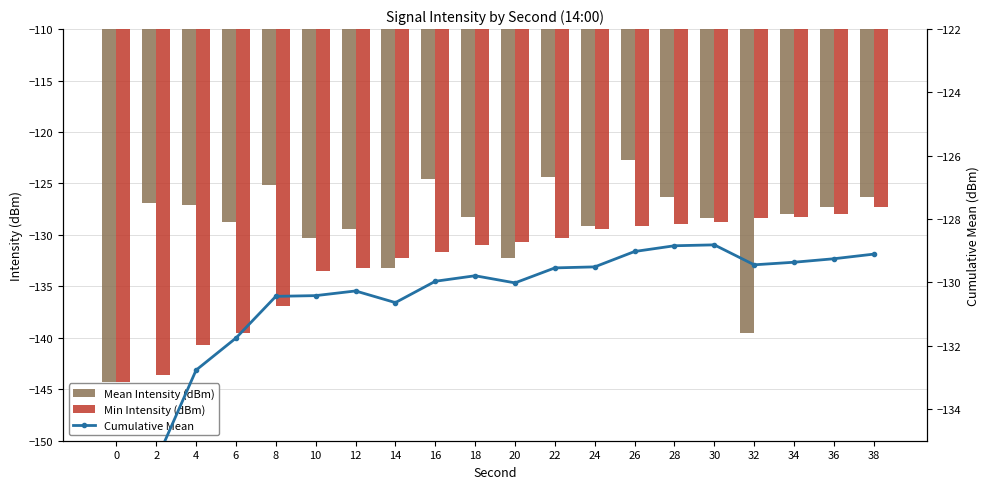

Is it true that Min Intensity (dBm) equals -129.4 at 24?

True